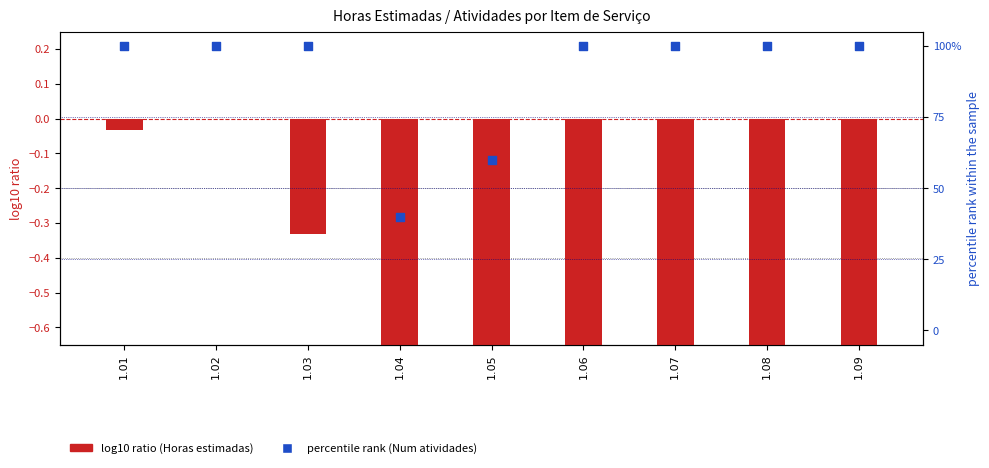

What is the total value across all series at 1.04?

38.2